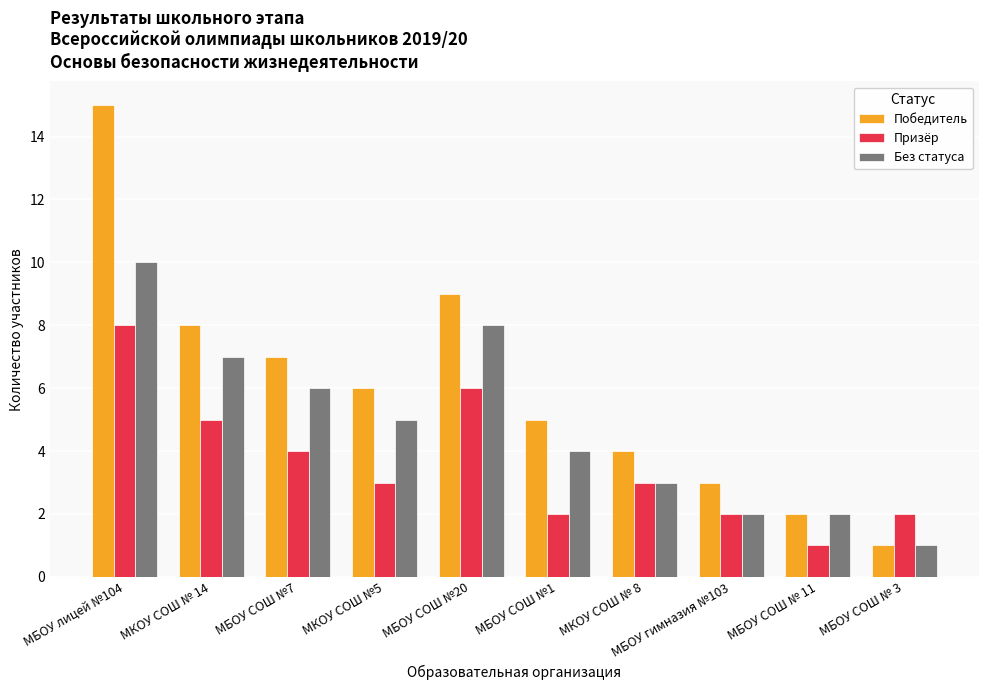

How many categories are shown in the chart?

10